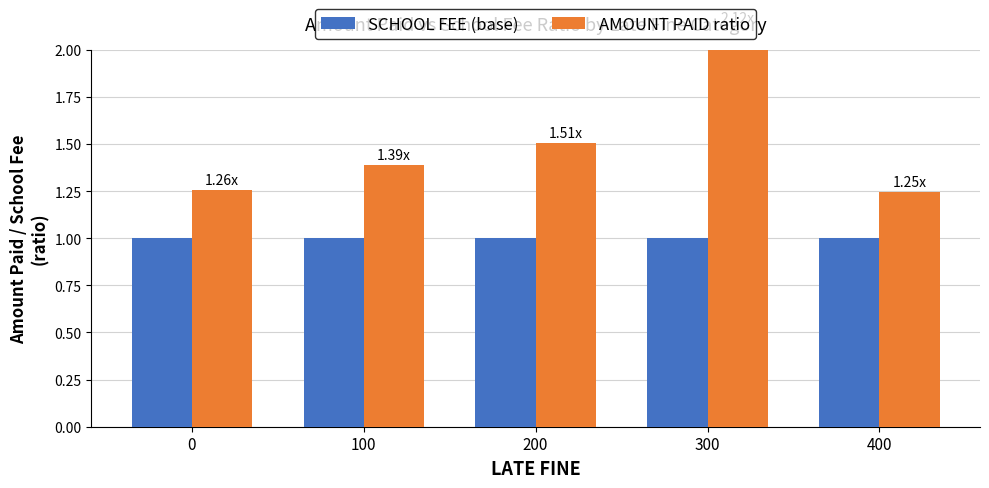

What is the difference between the highest and lowest values at 0?

0.3